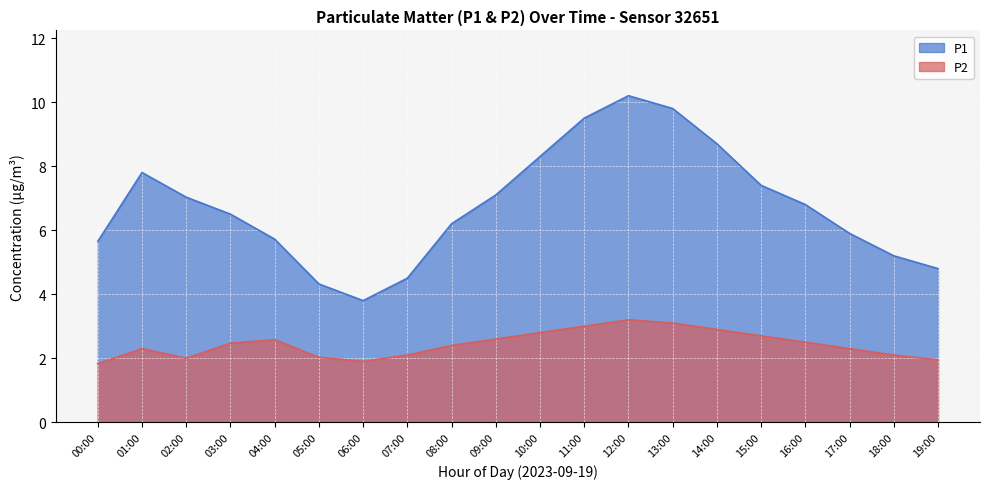

Between 18:00 and 10:00, which is larger?

10:00